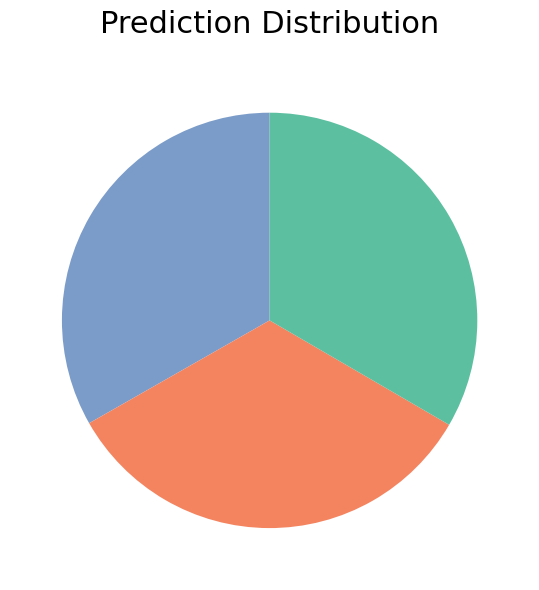

How many slices are in this pie chart?

3